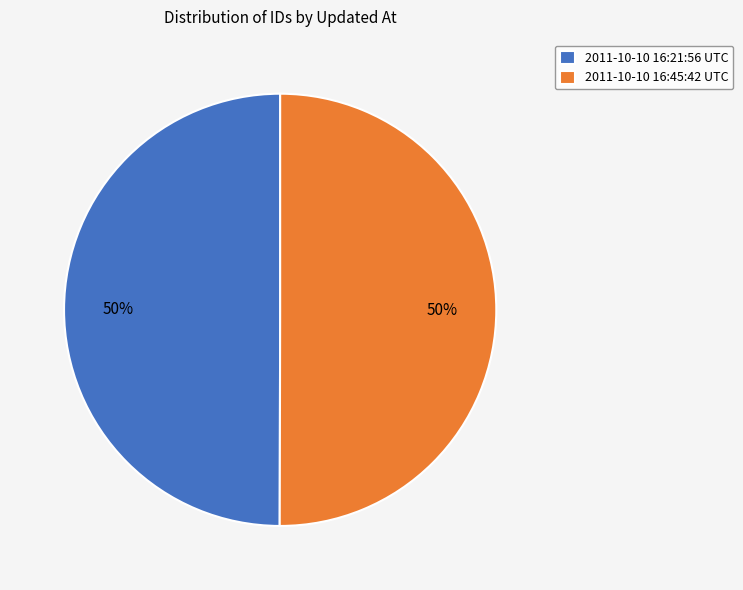

Approximately how many times larger is the value at 2011-10-10 16:21:56 UTC compared to 2011-10-10 16:45:42 UTC?

1.0